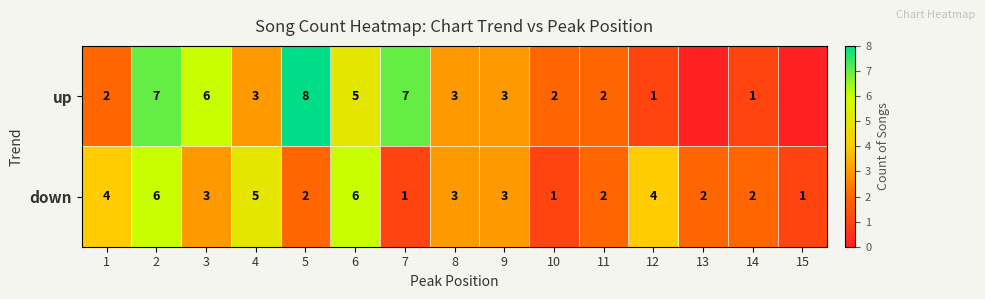

What is the spread (max minus min) of values at 7?

6